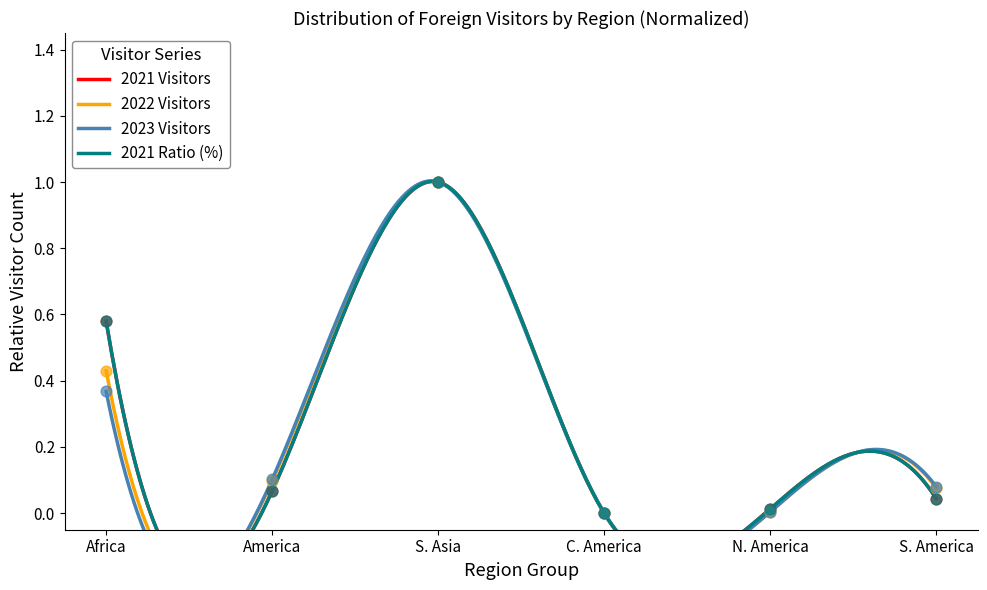

What are all the series names shown in the legend?

2021 Visitors, 2022 Visitors, 2023 Visitors, 2021 Ratio (%)